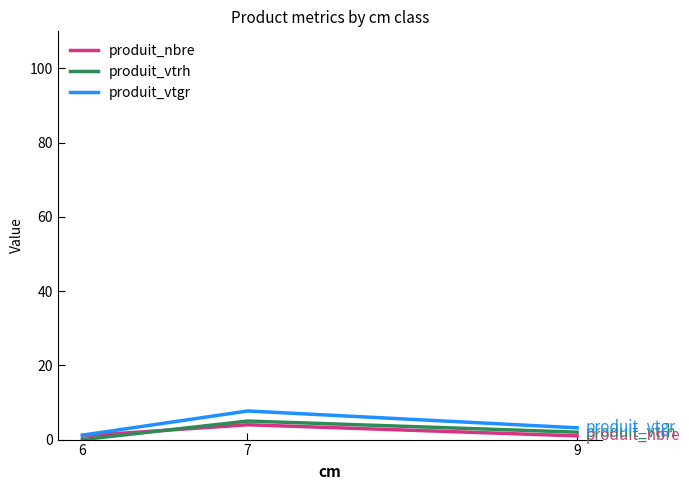

Does the chart display data point markers on the line(s)?

No